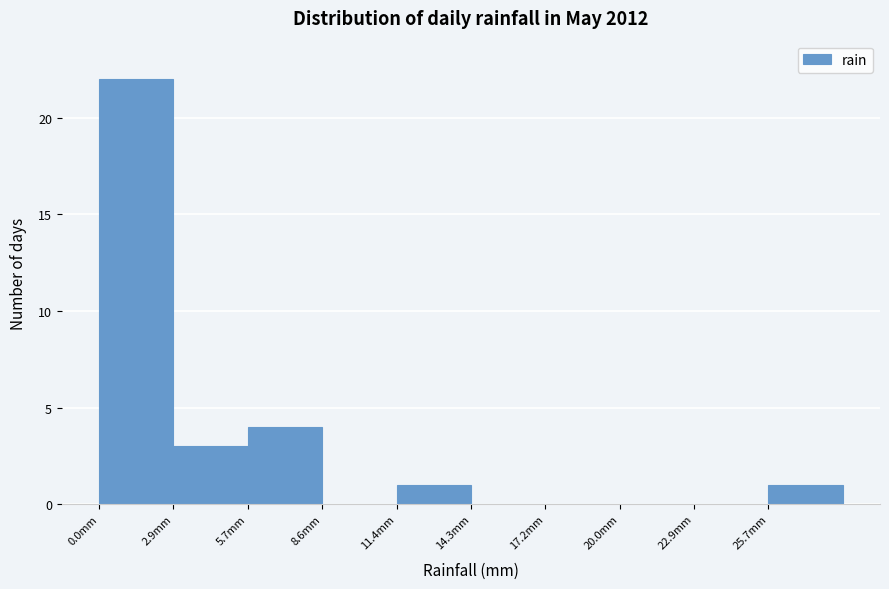

Over which range of the x-axis is the bar tallest?

0.0 to 3.0